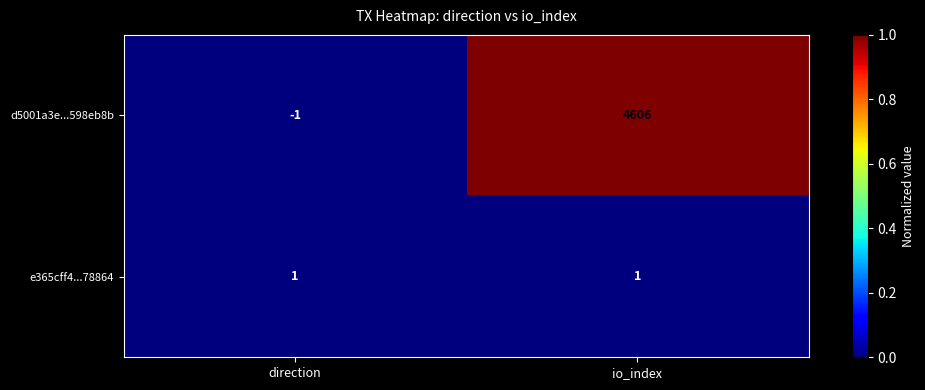

Which series has the largest total across all categories?

d5001a3e...598eb8b